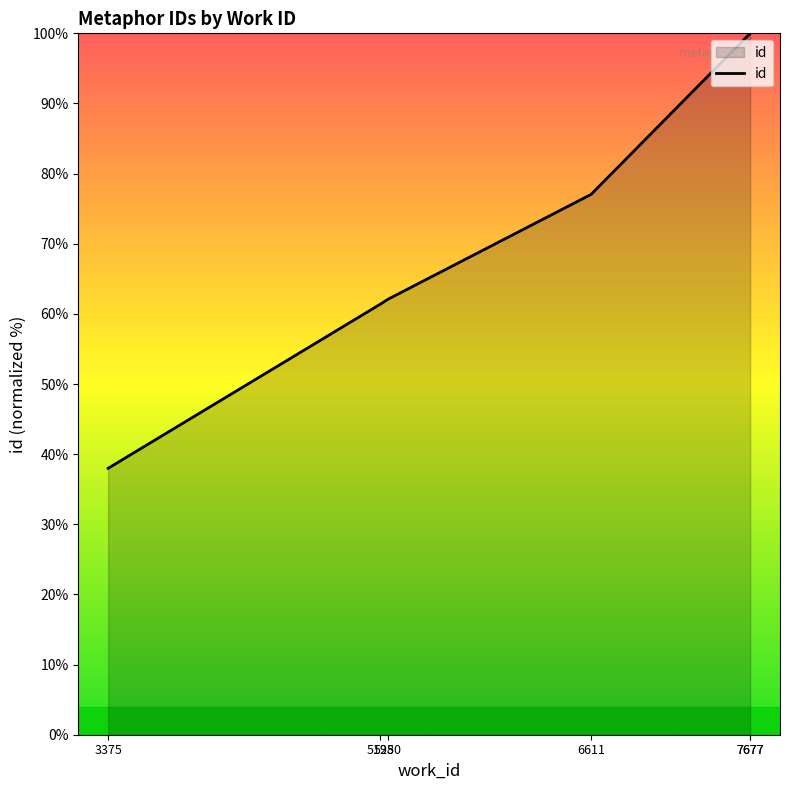

Which category has the lowest value across all series?

3375